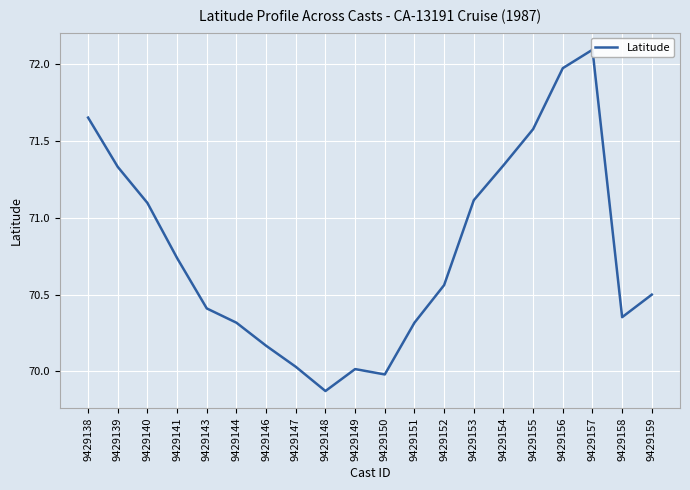

Rank the categories by value from lowest to highest.

9429148, 9429150, 9429149, 9429147, 9429146, 9429144, 9429151, 9429158, 9429143, 9429159, 9429152, 9429141, 9429140, 9429153, 9429139, 9429154, 9429155, 9429138, 9429156, 9429157